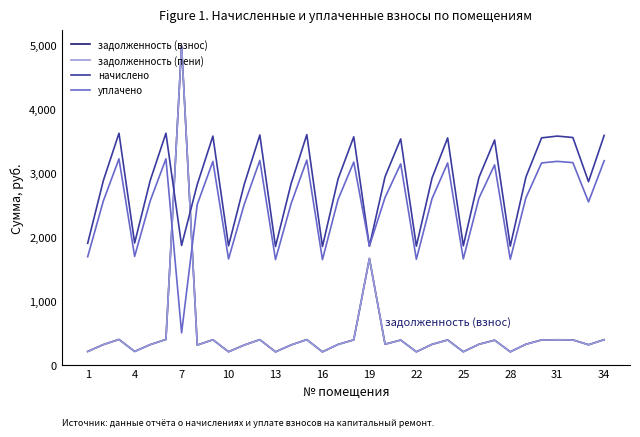

What is the smallest value displayed?

202.3